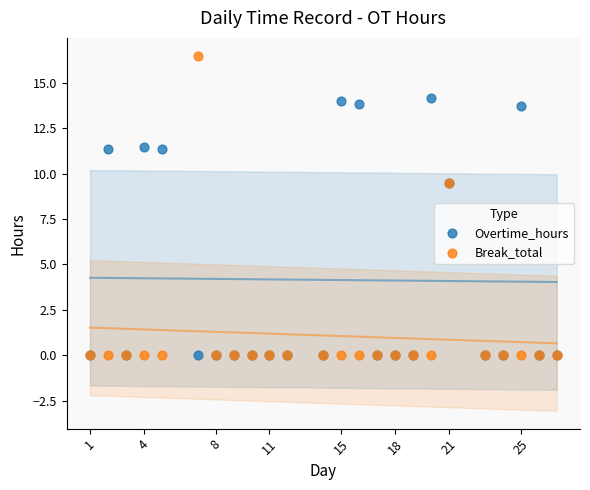

Which series has the widest spread of Y values?

Break_total